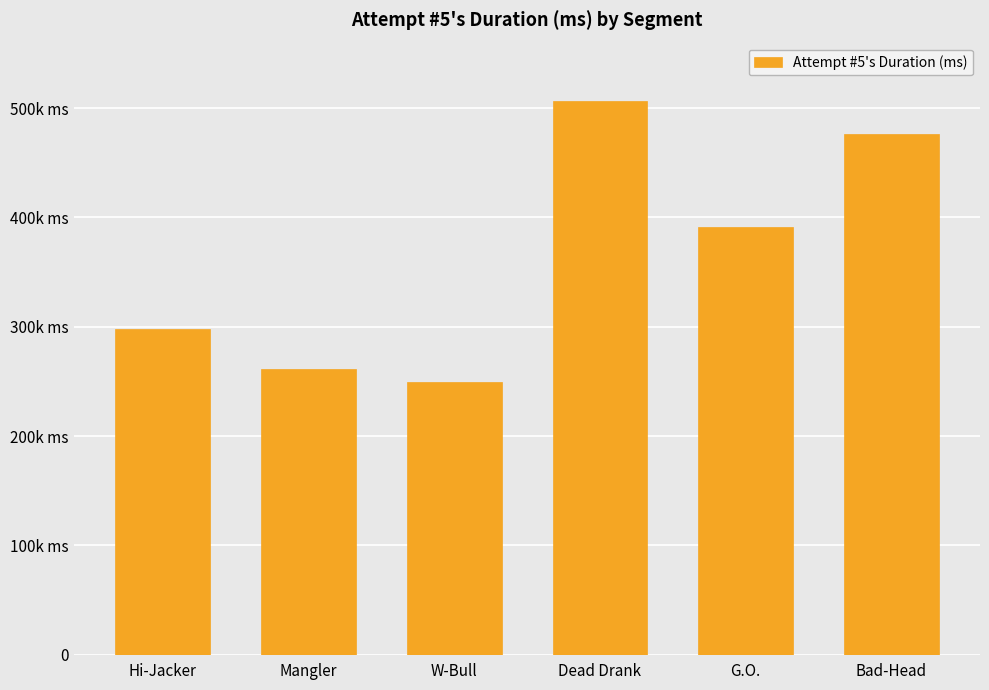

True or false: the data shows 94415 at Hi-Jacker.

False